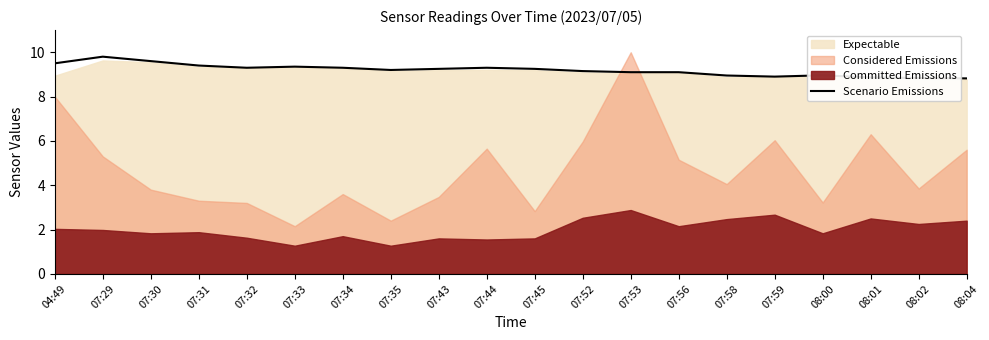

What is the label of the 17th point from the left?

08:00